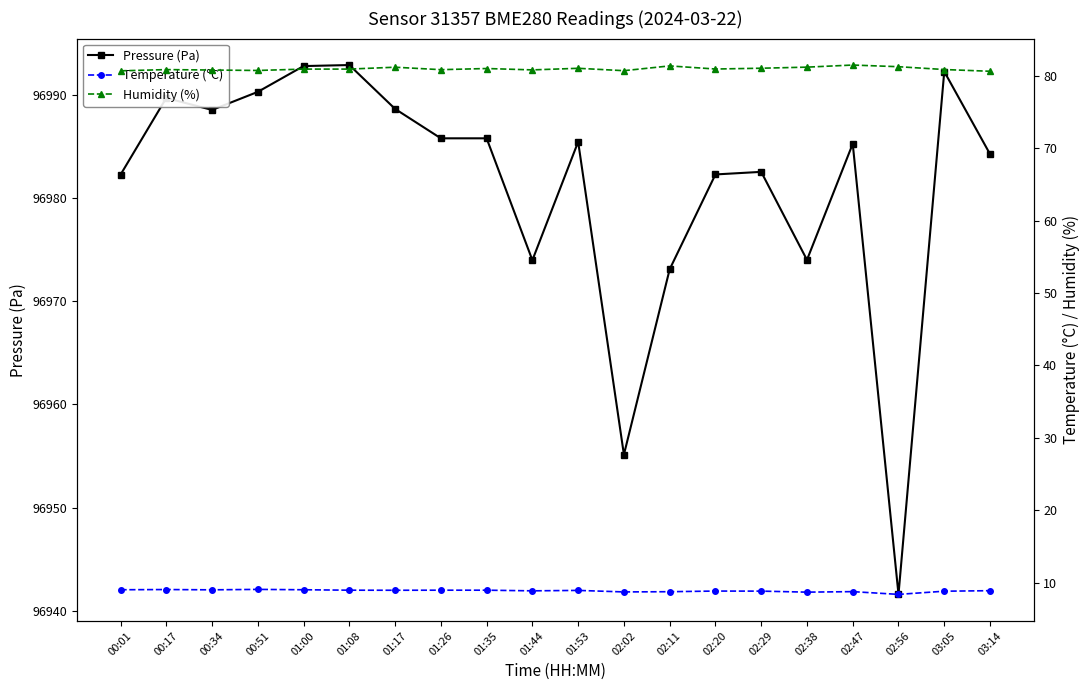

What is the difference between the Temperature (°C) values at 01:17 and 02:56?

0.6